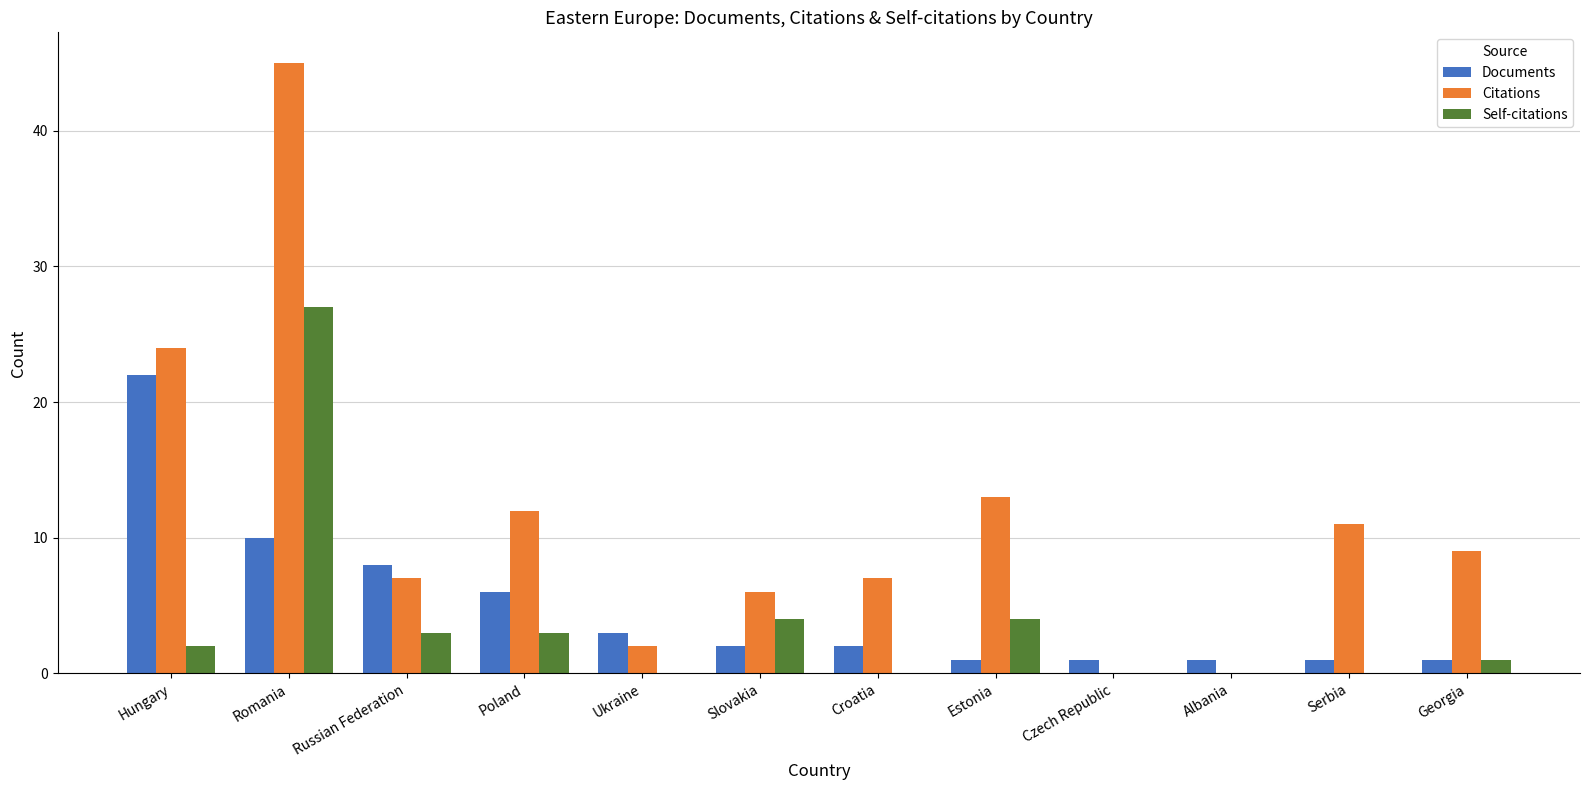

Which series has the widest spread of values?

Citations